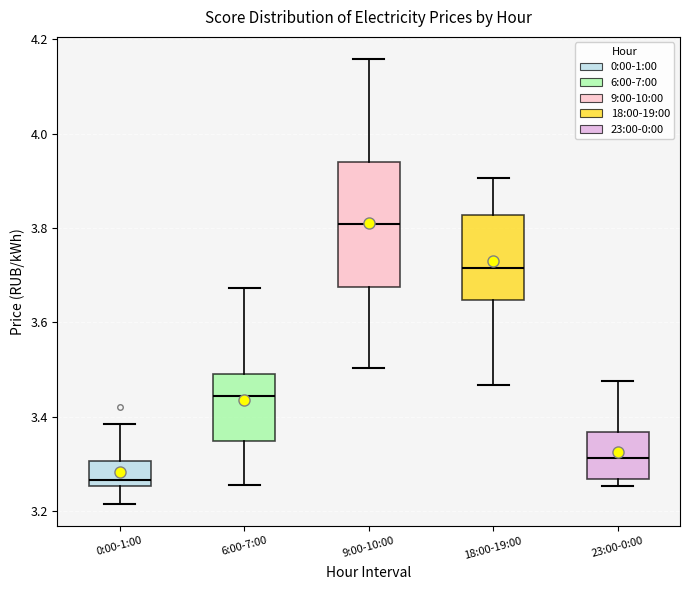

Reading left to right, transcribe this box plot: for each box, give where its median line is, the range the box spans, and where its two whiskers end, as read against the y-axis. The values are not printed on the chart, so give them approximately, as read against the axis.

0:00-1:00: median 3.26 (just above the box's lower edge), box 3.26 to 3.30, whiskers 3.22 to 3.38
6:00-7:00: median 3.44, box 3.34 to 3.48, whiskers 3.26 to 3.68
9:00-10:00: median 3.80, box 3.68 to 3.94, whiskers 3.50 to 4.16
18:00-19:00: median 3.72, box 3.64 to 3.82, whiskers 3.46 to 3.90
23:00-0:00: median 3.32, box 3.26 to 3.36, whiskers 3.26 (just below the box's lower edge) to 3.48